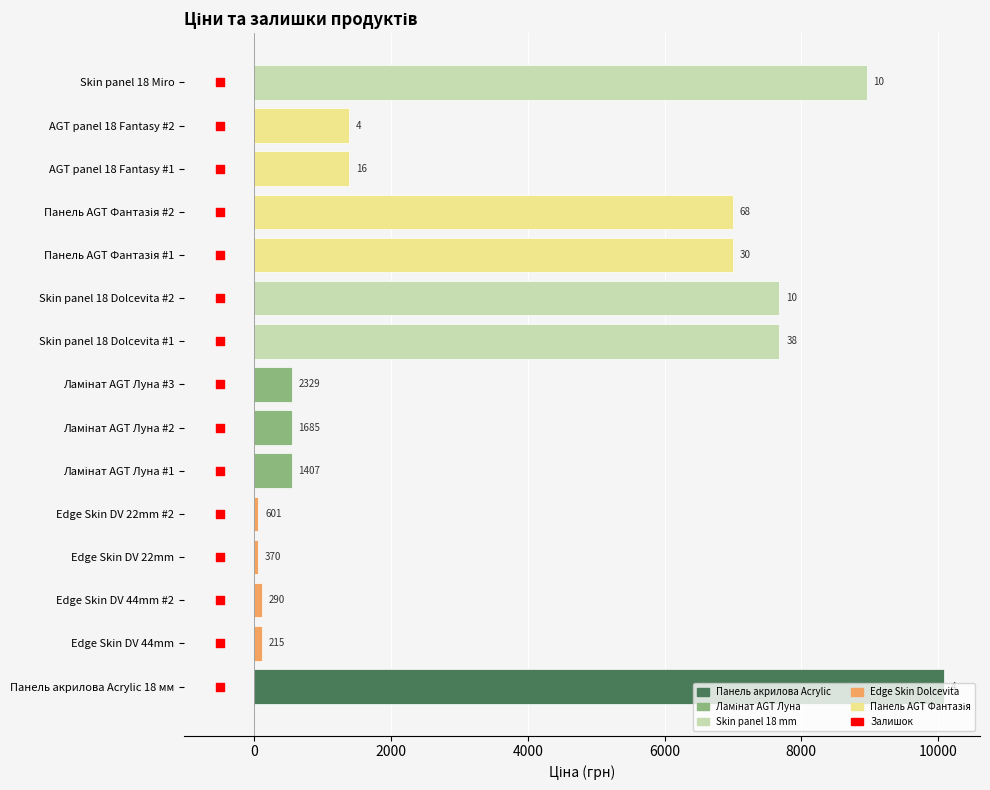

At how many categories does at least one series exceed 9495?

1